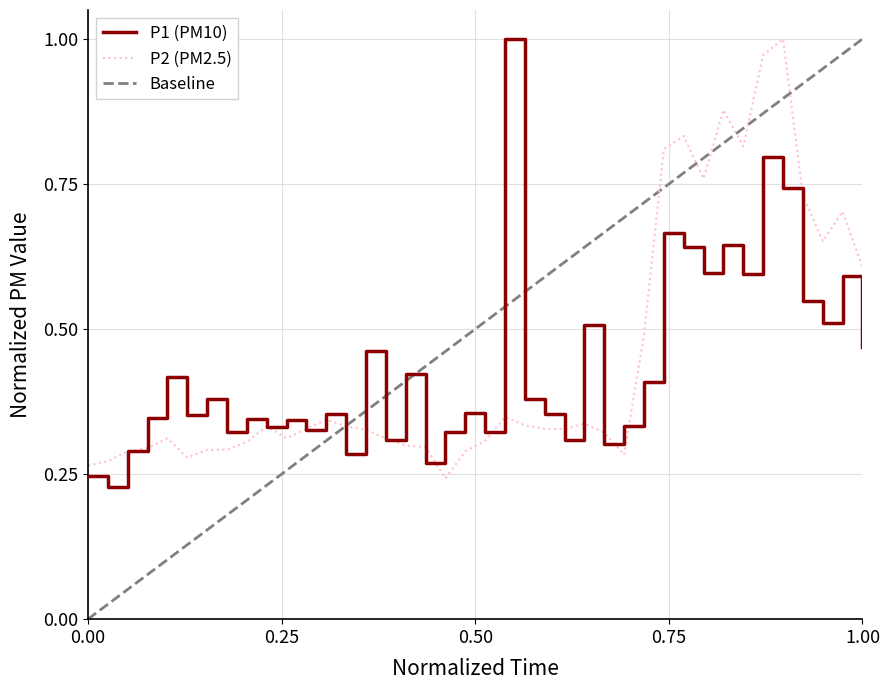

List the series in order of their overall mean, lowest first.

P1, P2